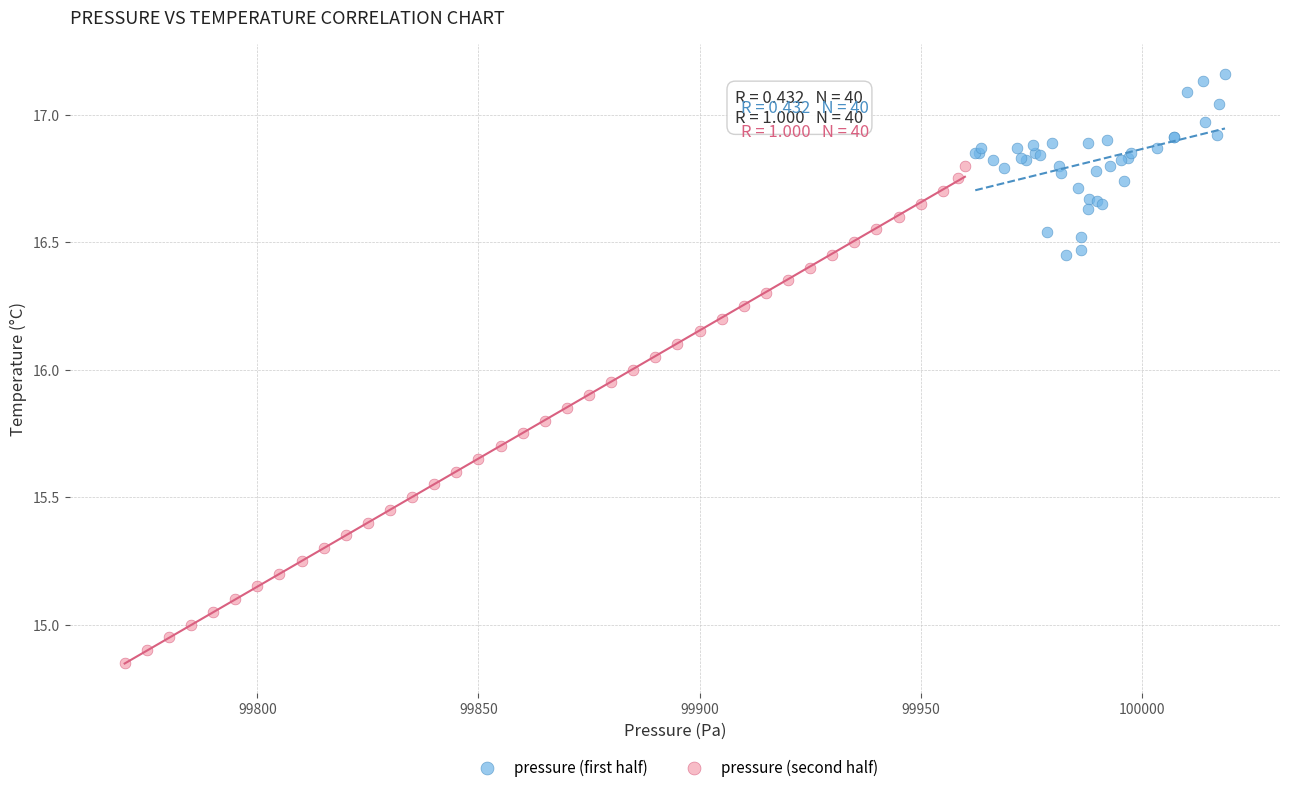

Which series has the widest spread of Y values?

pressure (second half)